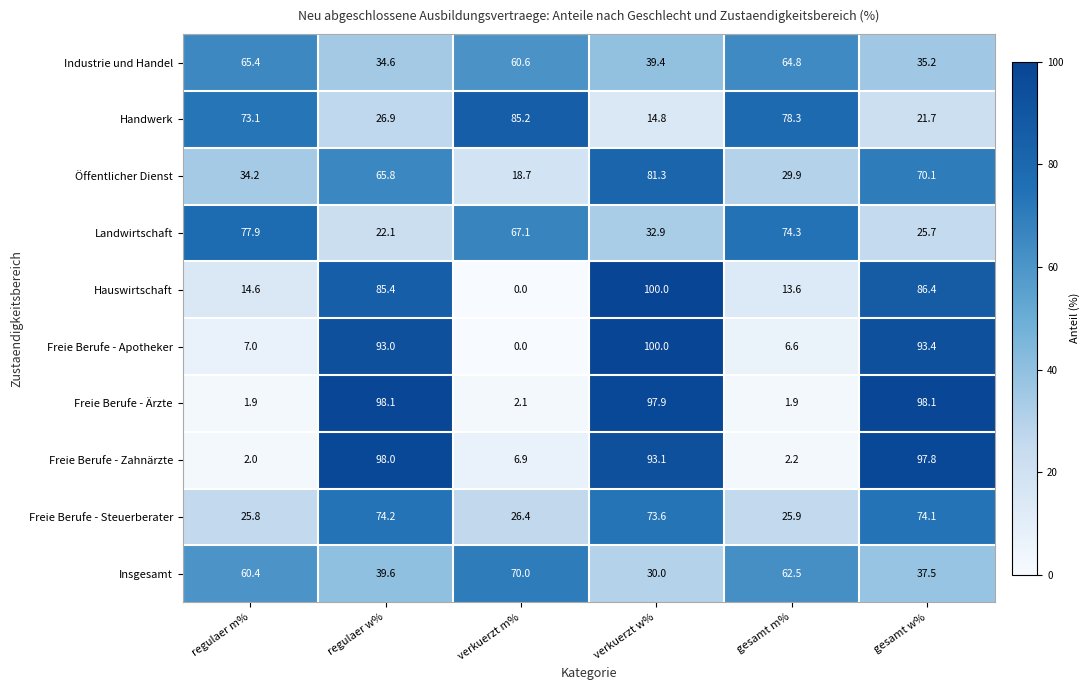

True or false: Freie Berufe - Steuerberater has a value of 25.9 at gesamt m%.

True